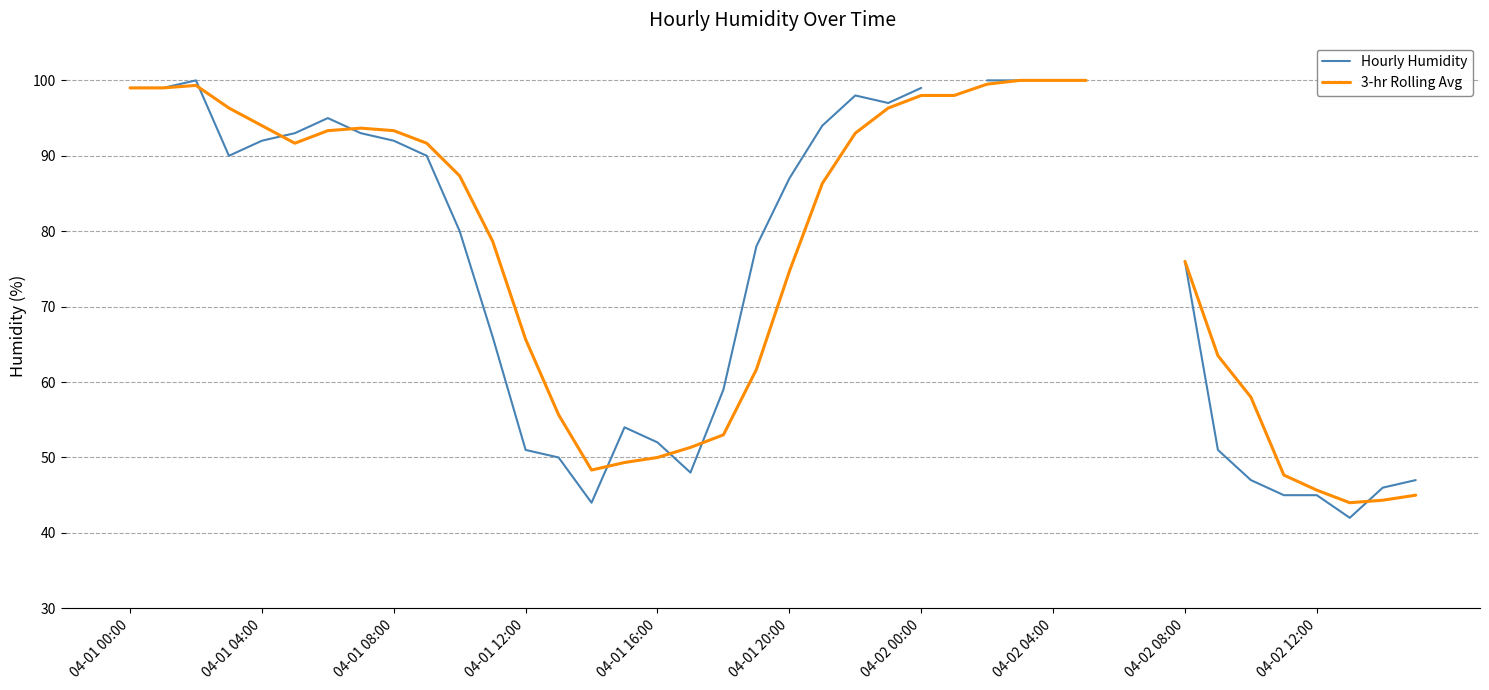

In Hourly Humidity, how many points are higher than both neighbors (excluding endpoints)?

4